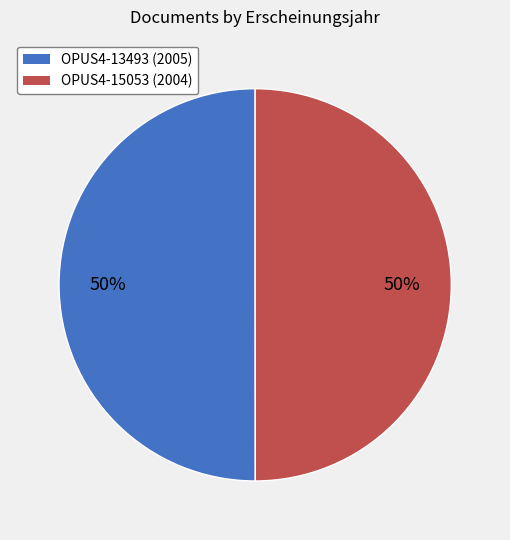

To the nearest percent, what portion does OPUS4-13493 represent?

50%